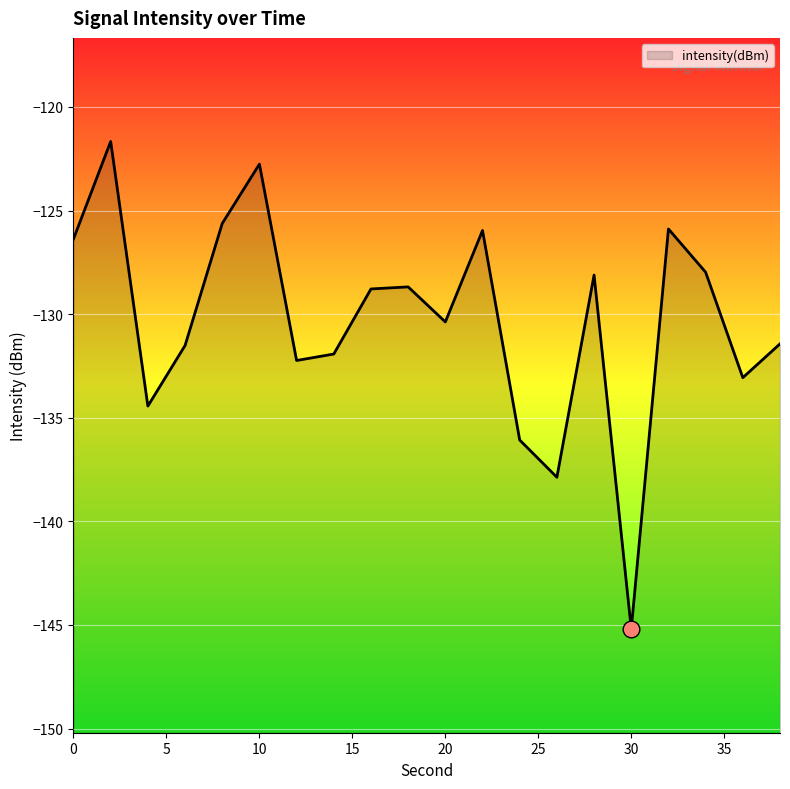

How many points are higher than both their immediate neighbors (excluding endpoints)?

6